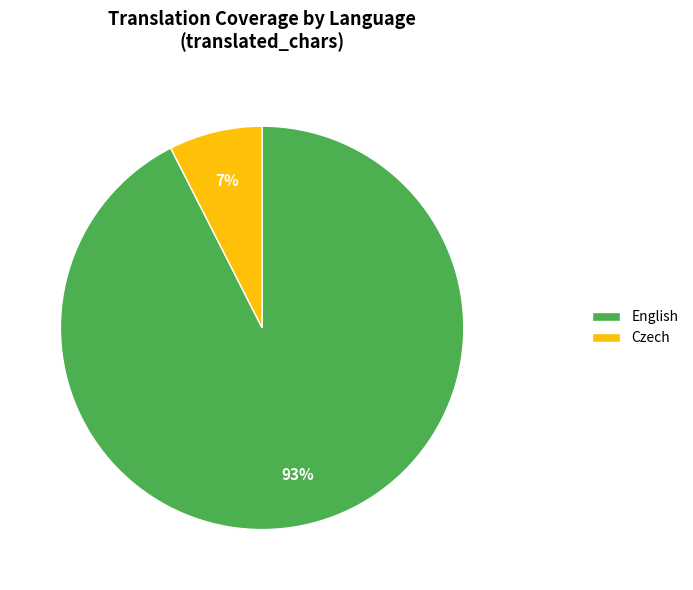

Which category has the biggest portion of the pie?

English